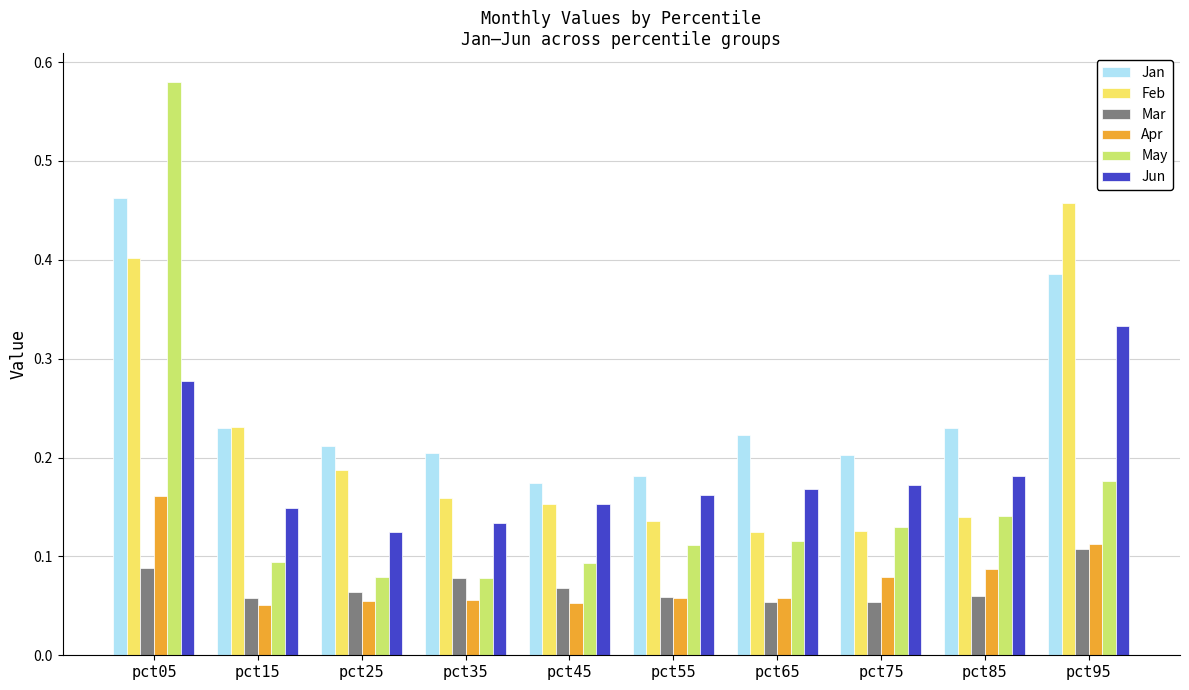

The Feb series shows 0.1 at pct85. True or false?

True